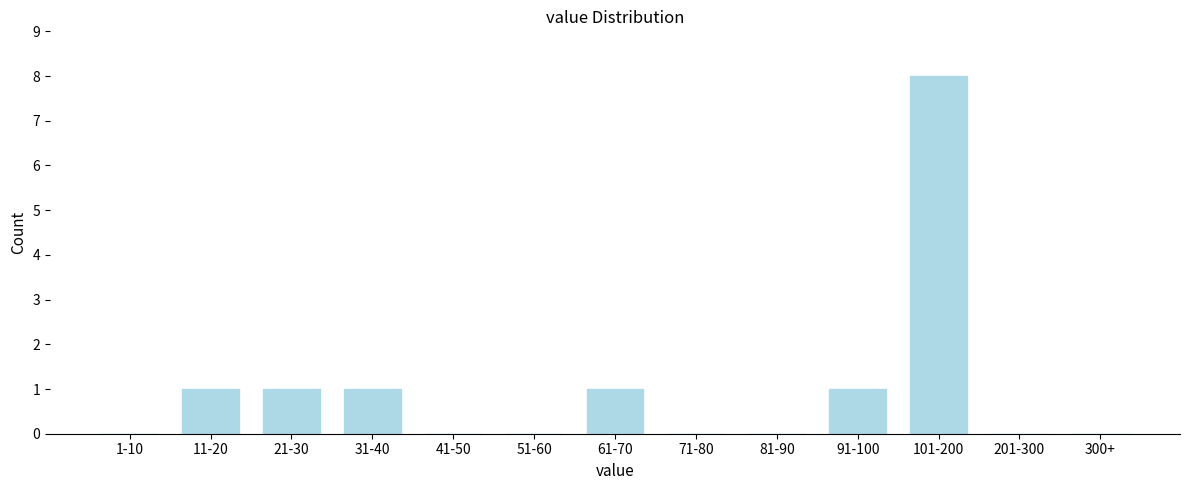

Reading right to left, transcribe all the data shown in this chart.

300+=0	201-300=0	101-200=8	91-100=1	81-90=0	71-80=0	61-70=1	51-60=0	41-50=0	31-40=1	21-30=1	11-20=1	1-10=0